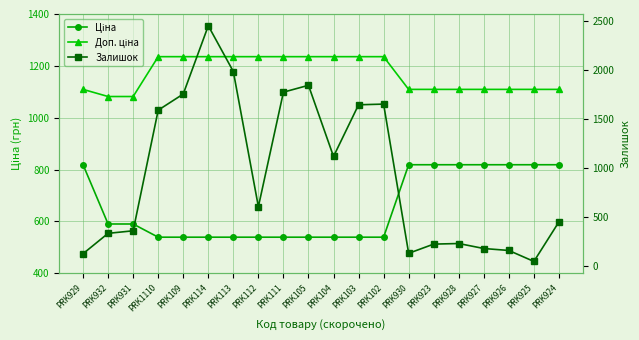

How many interior local peaks does the Залишок series have?

4